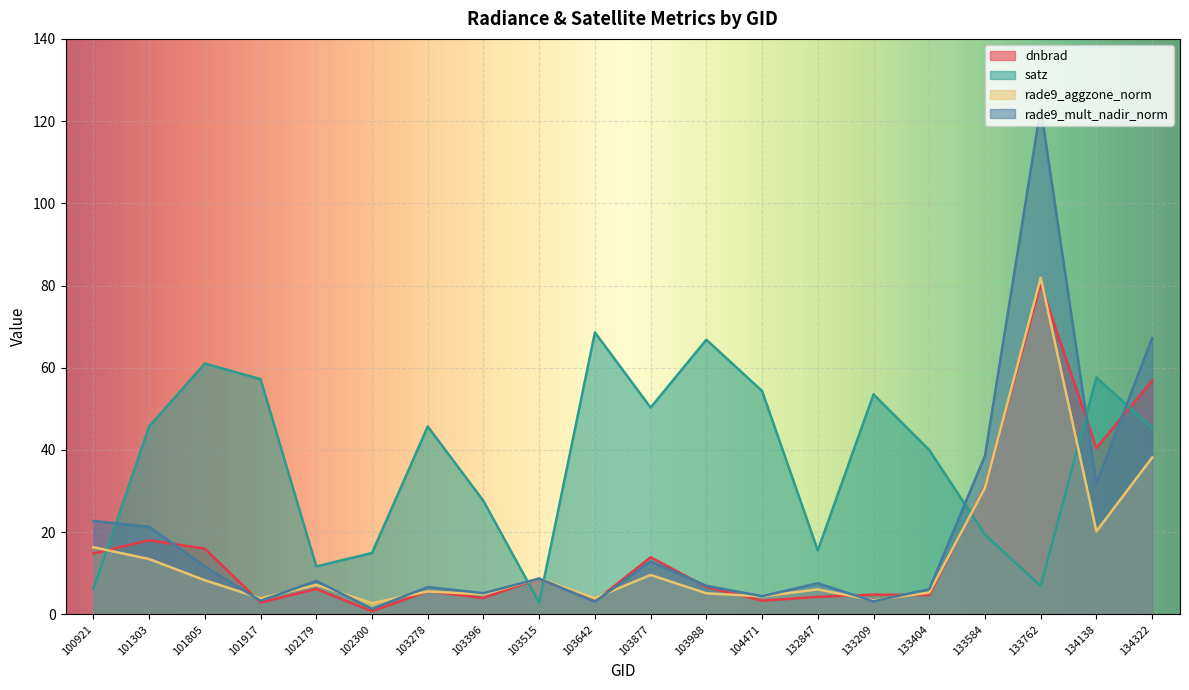

What is the minimum value shown in the chart?

0.8